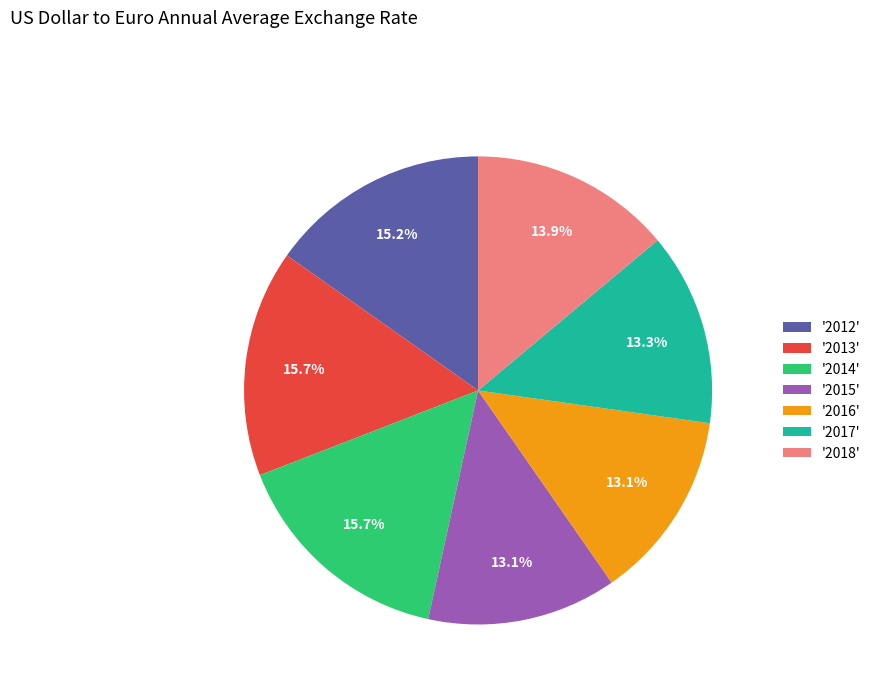

Is there a majority slice in this chart?

No